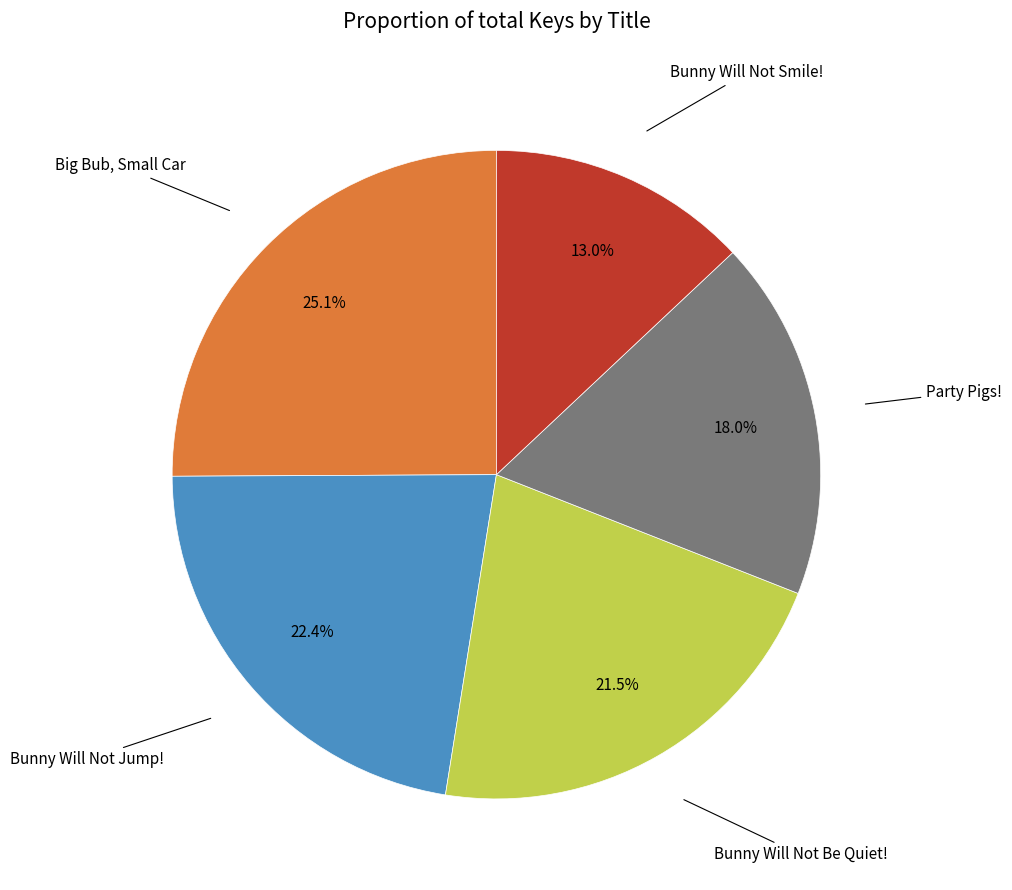

Is there any slice that represents more than half of the pie?

No